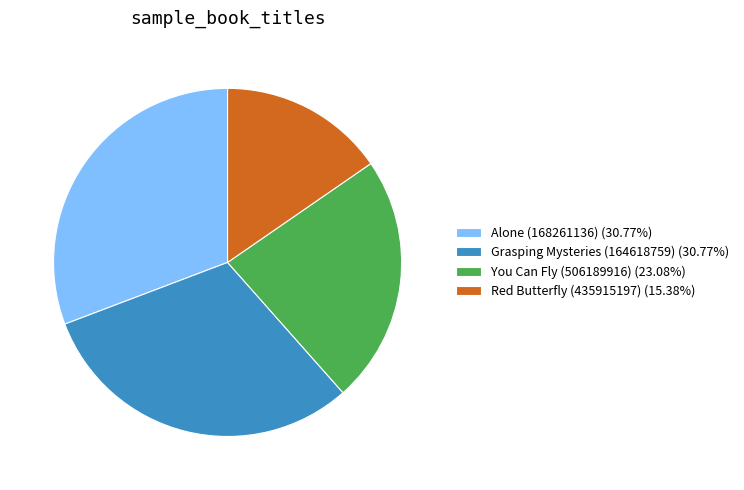

What is the ratio of the value at Alone (168261136) (30.77%) to the value at Red Butterfly (435915197) (15.38%)?

2.0